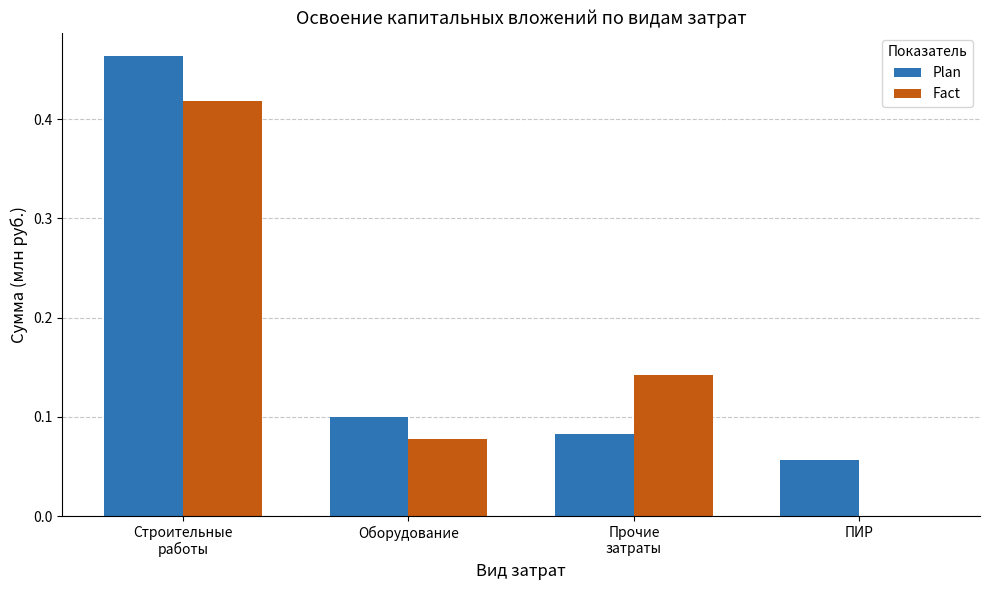

What are all the series names shown in the legend?

Plan, Fact